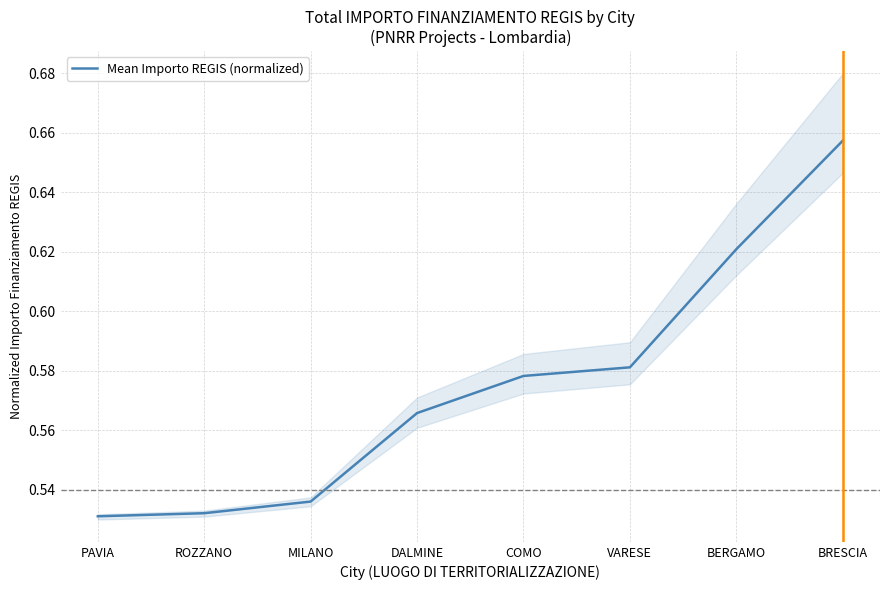

What is the change in value from PAVIA to BRESCIA?

+0.1